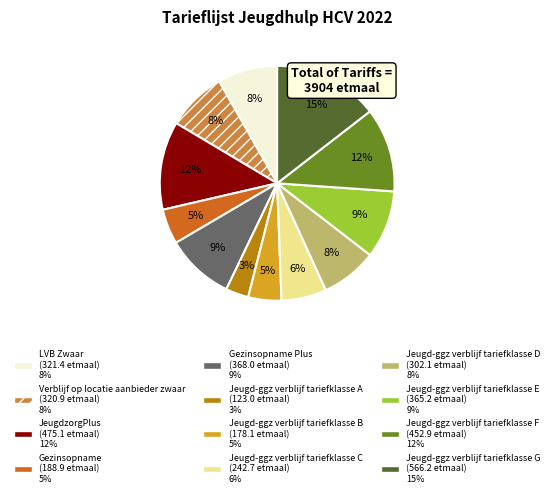

To the nearest percent, what is the average slice percentage?

8%